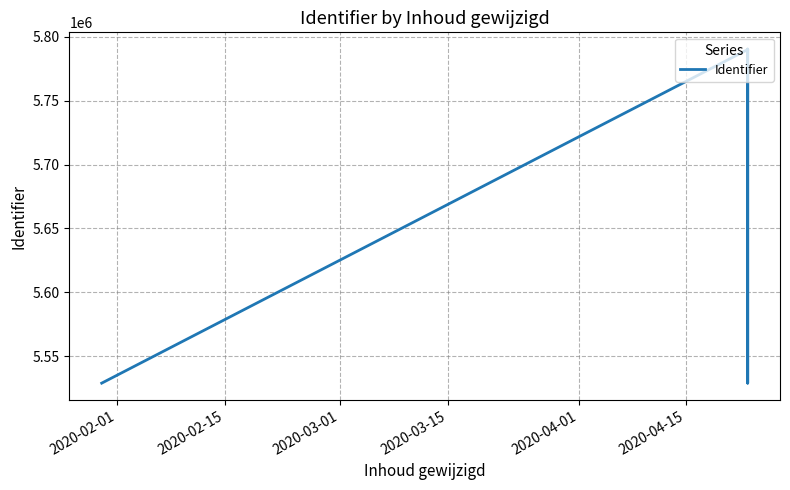

What position from the left is 2020-02-15?

2